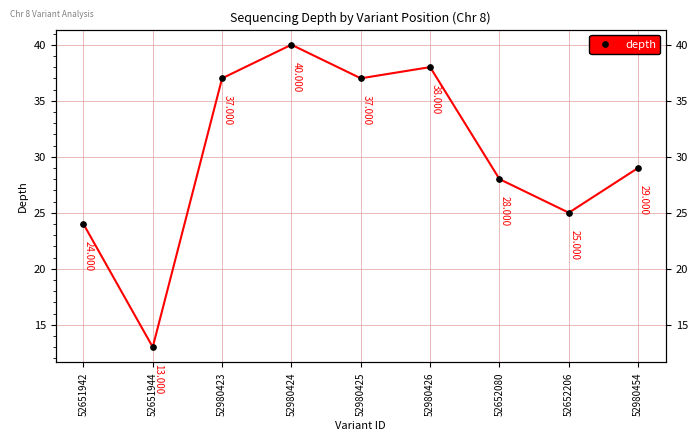

At which category does the data reach its first local valley?

52651944